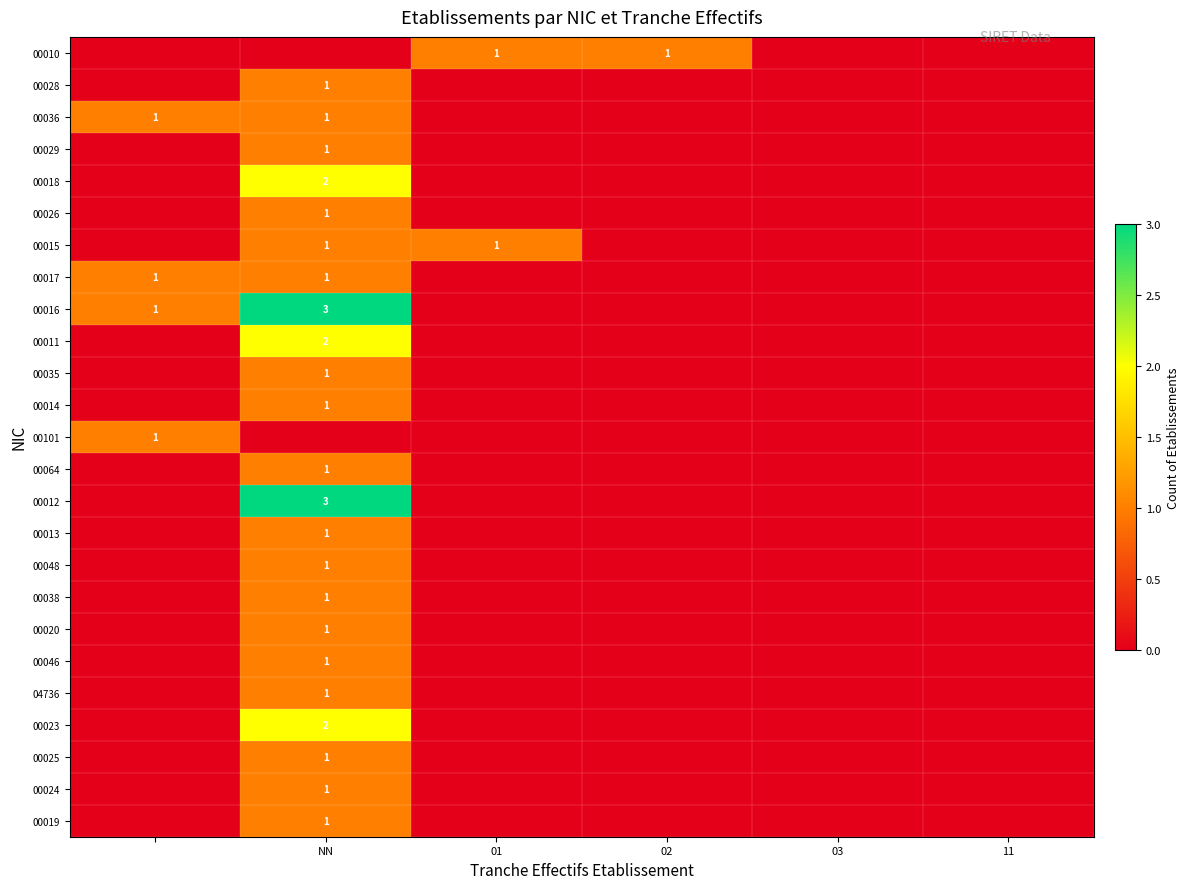

The 00048 series shows 2 at NN. True or false?

False